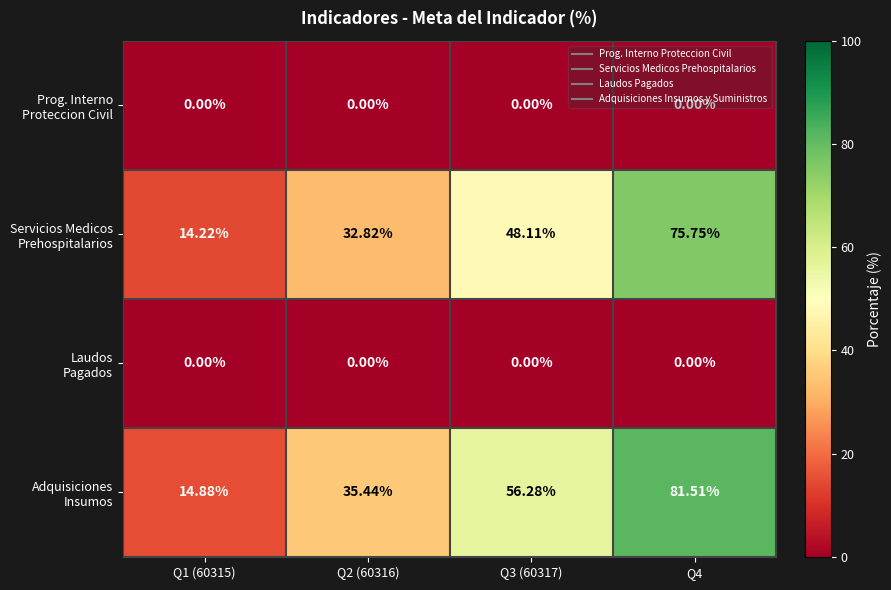

At how many categories does at least one series exceed 9?

4